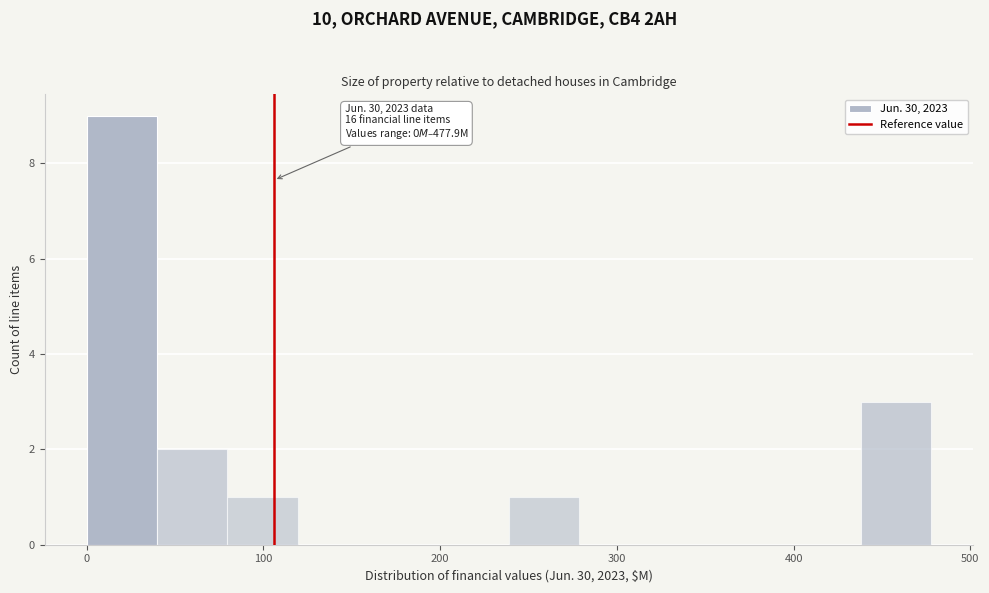

Around what value on the x-axis is the tallest bar? Give the approximate position of its centre, as read against the axis.

20